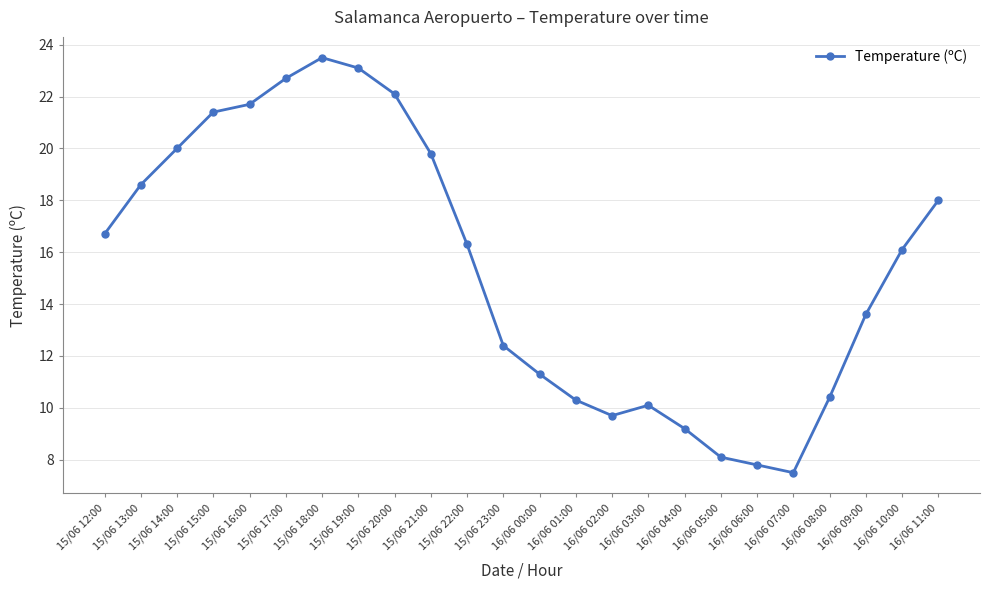

What is the value of the 2nd point from the left?

18.6